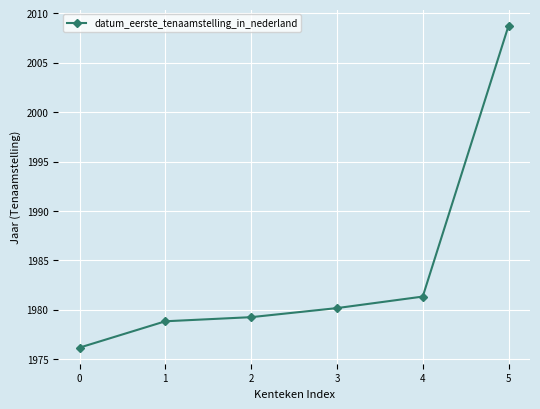

Between 5 and 1, which is larger?

5